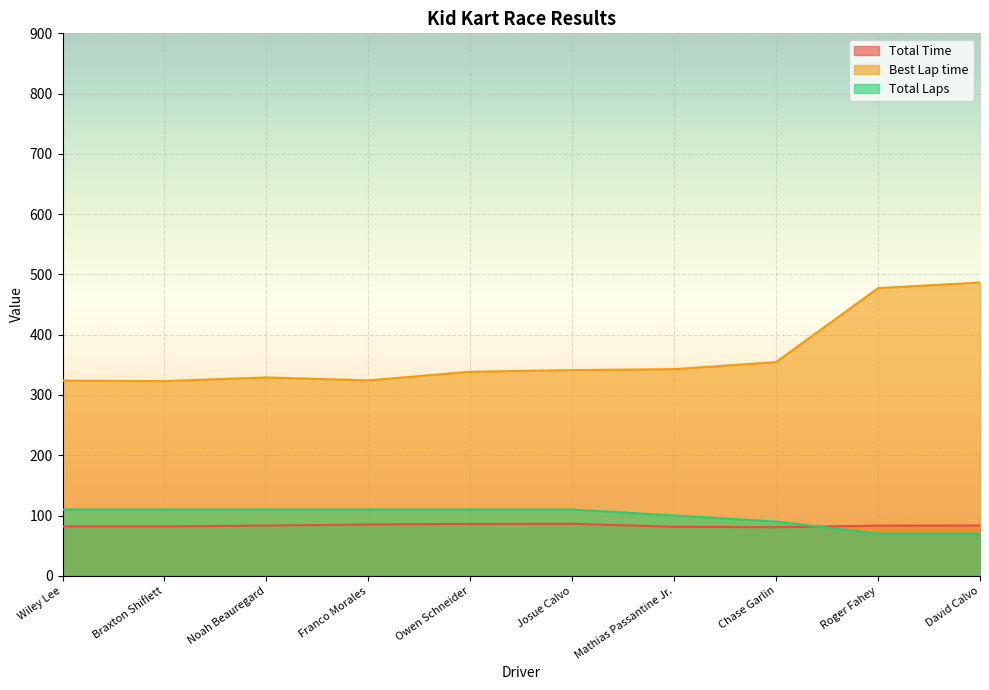

What is the maximum value shown in the chart?

486.7